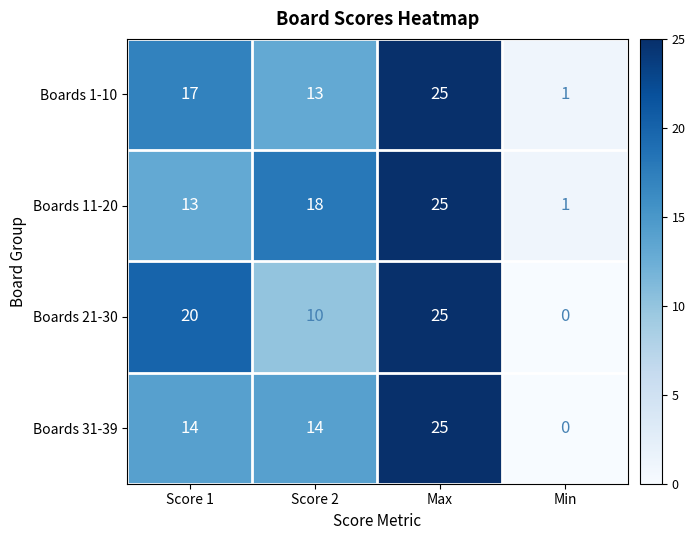

The Boards 21-30 series shows 9 at Min. True or false?

False